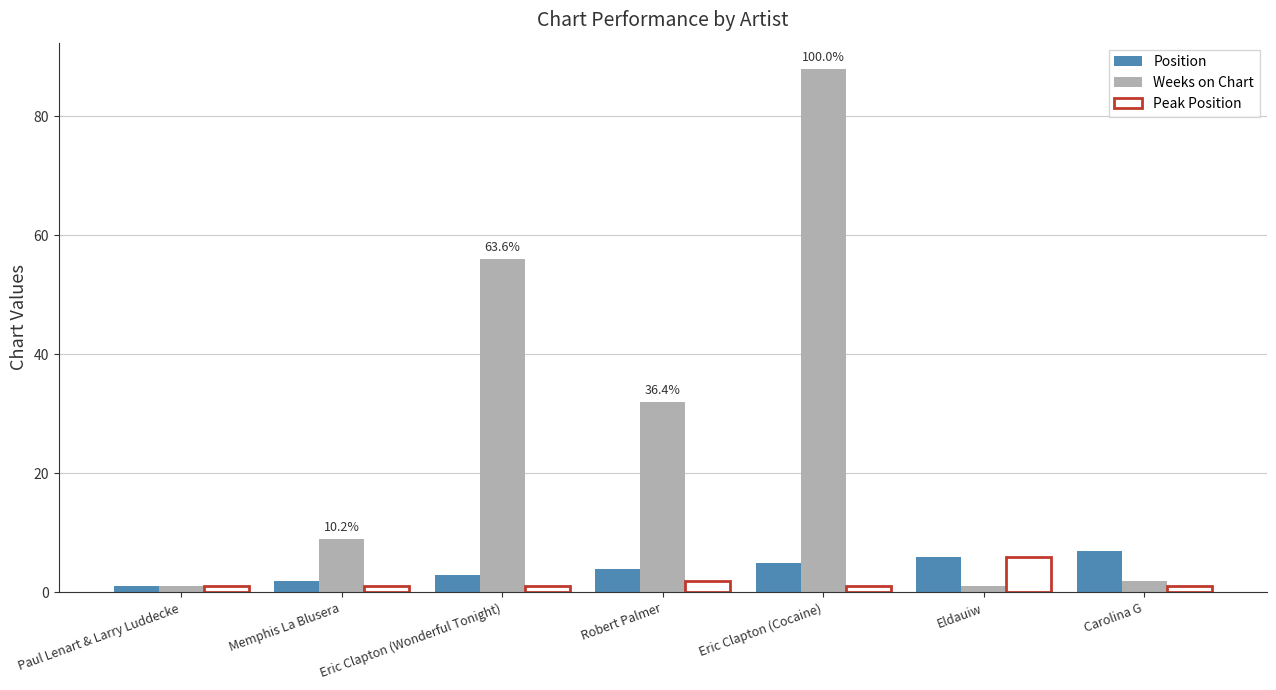

What is the label of the 5th bar from the right?

Eric Clapton (Wonderful Tonight)